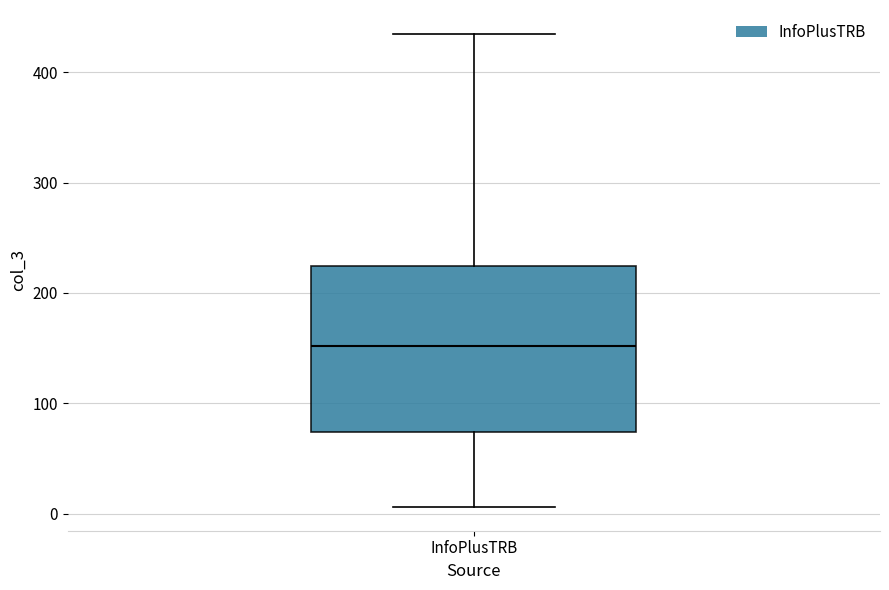

Where does the lower whisker of the box for InfoPlusTRB end on the y-axis? The values are not printed on the chart, so give them approximately, as read against the axis.

10